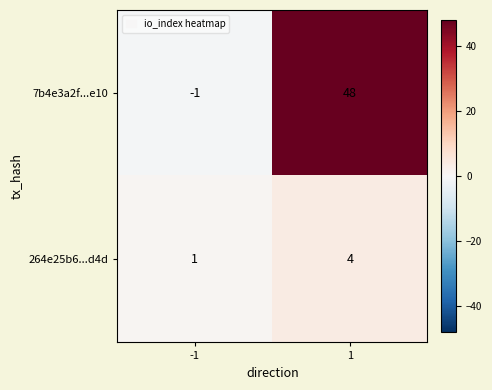

Which series has the largest range (max minus min)?

7b4e3a2f...e10